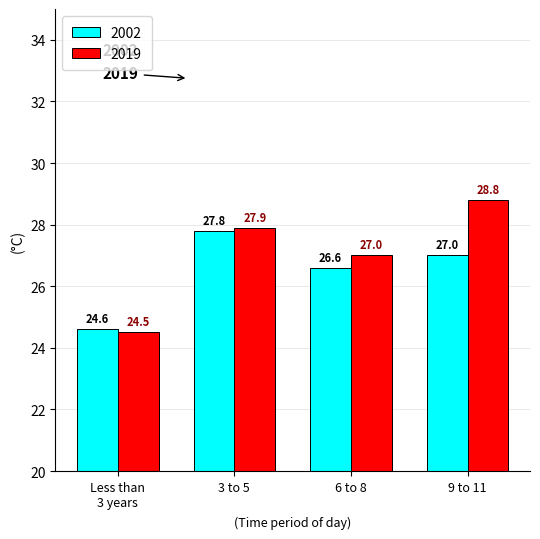

At which category is the sum across all series the highest?

9 to 11